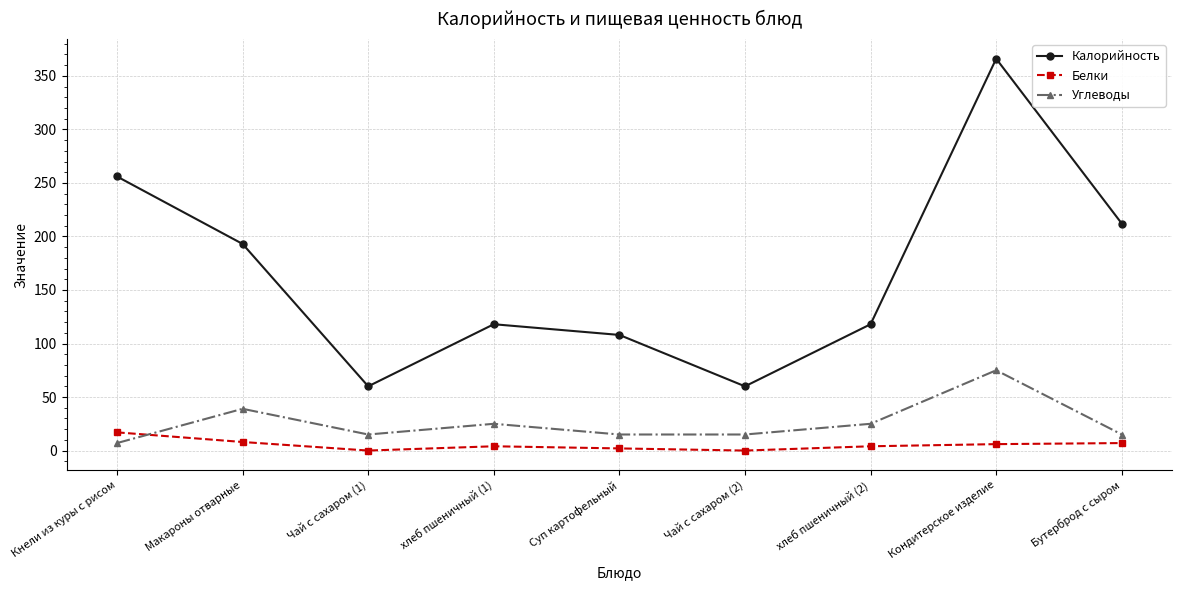

What is the difference between the Калорийность values at Кондитерское изделие and Чай с сахаром (2)?

306